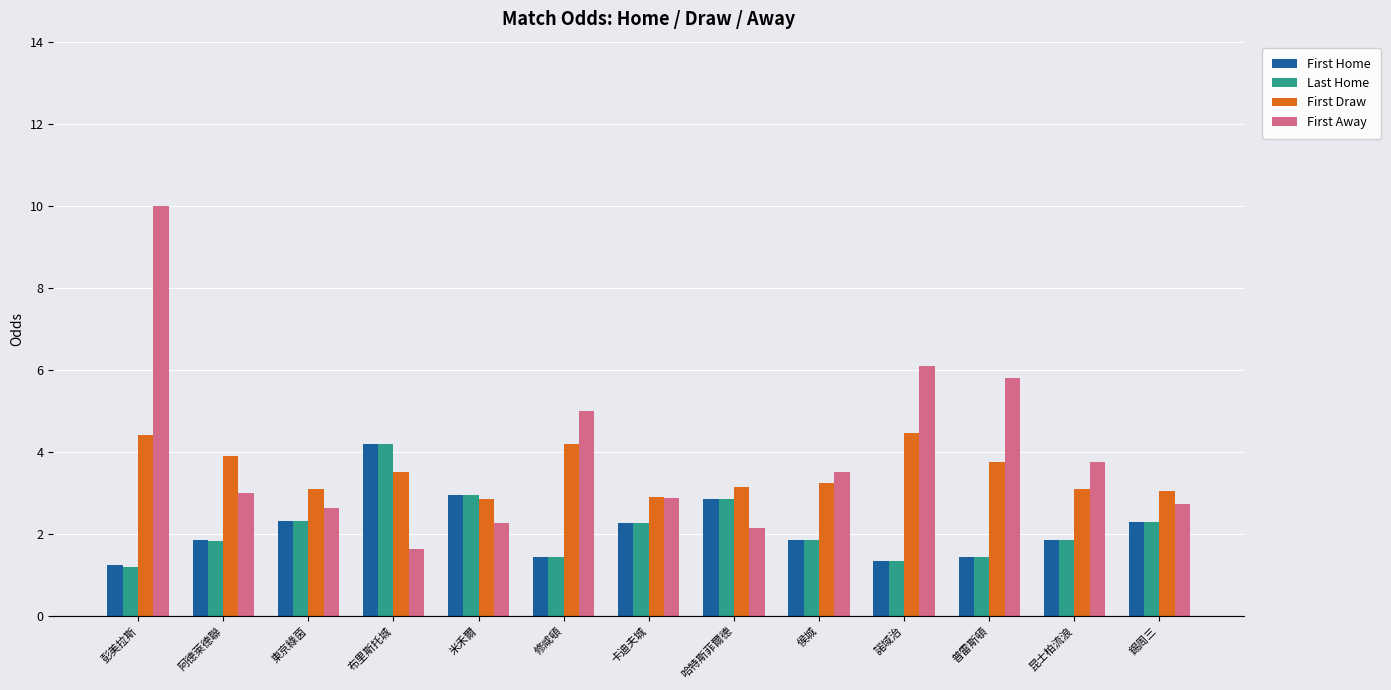

How many categories are shown in the chart?

13